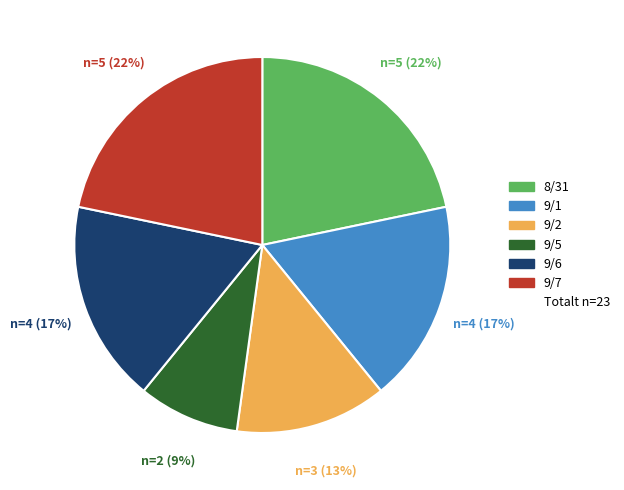

To the nearest percent, what is the difference between the largest and smallest slice percentages?

13%